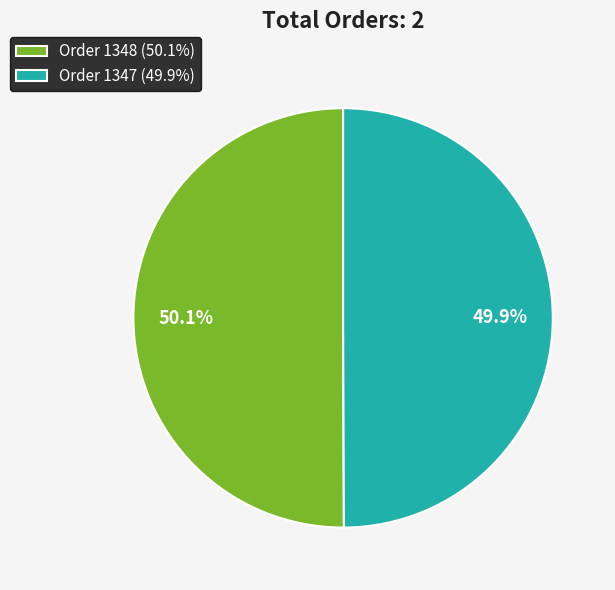

How many slices are in this pie chart?

2